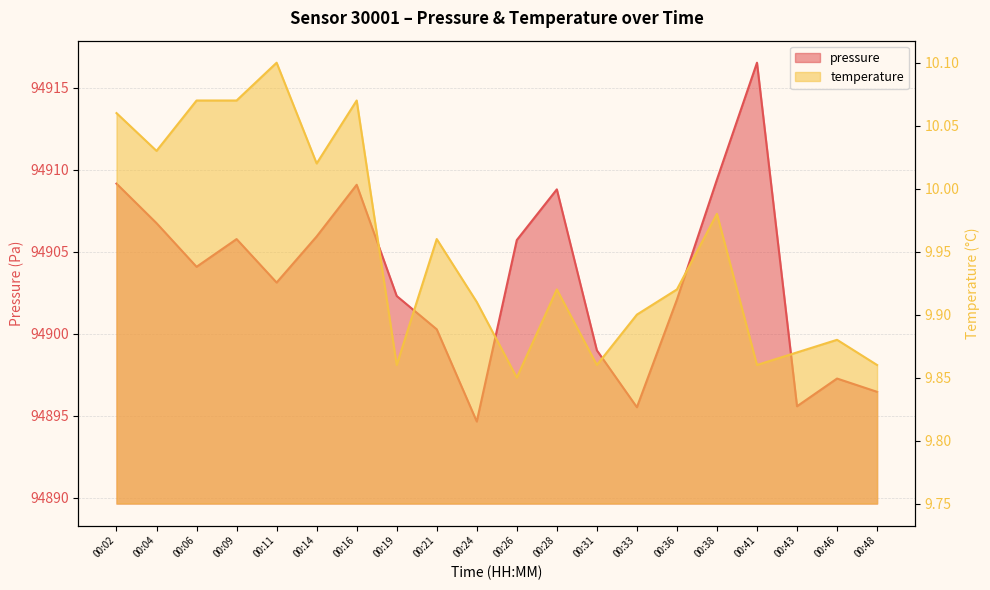

Which series has the largest total across all categories?

pressure